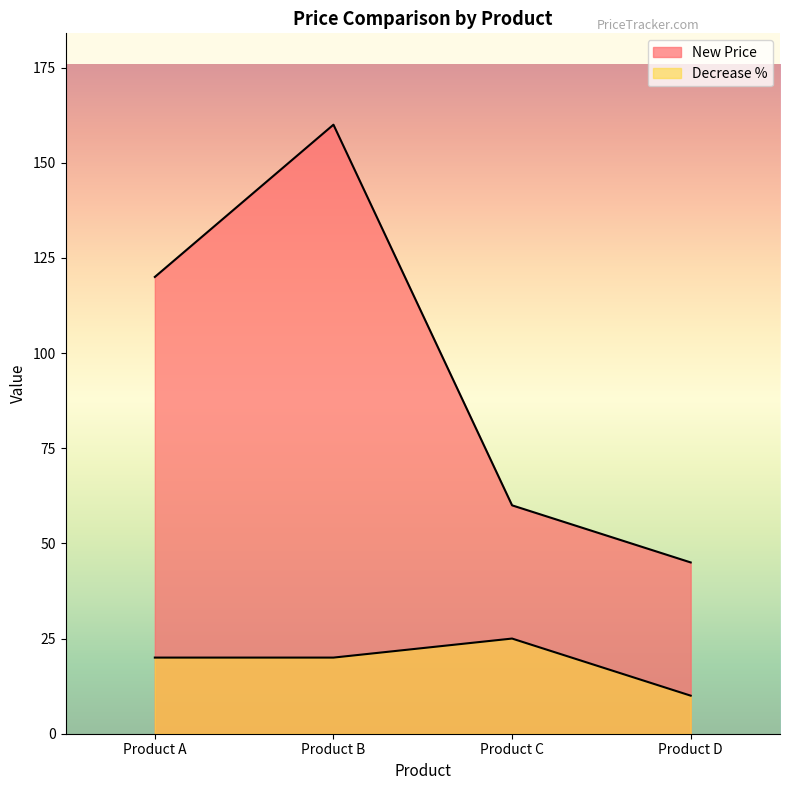

Which series has the largest range (max minus min)?

New Price